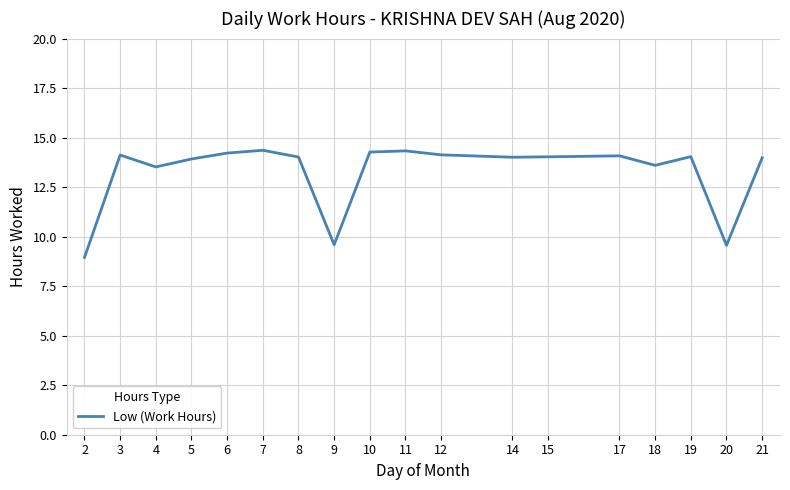

How many categories are shown in the chart?

18